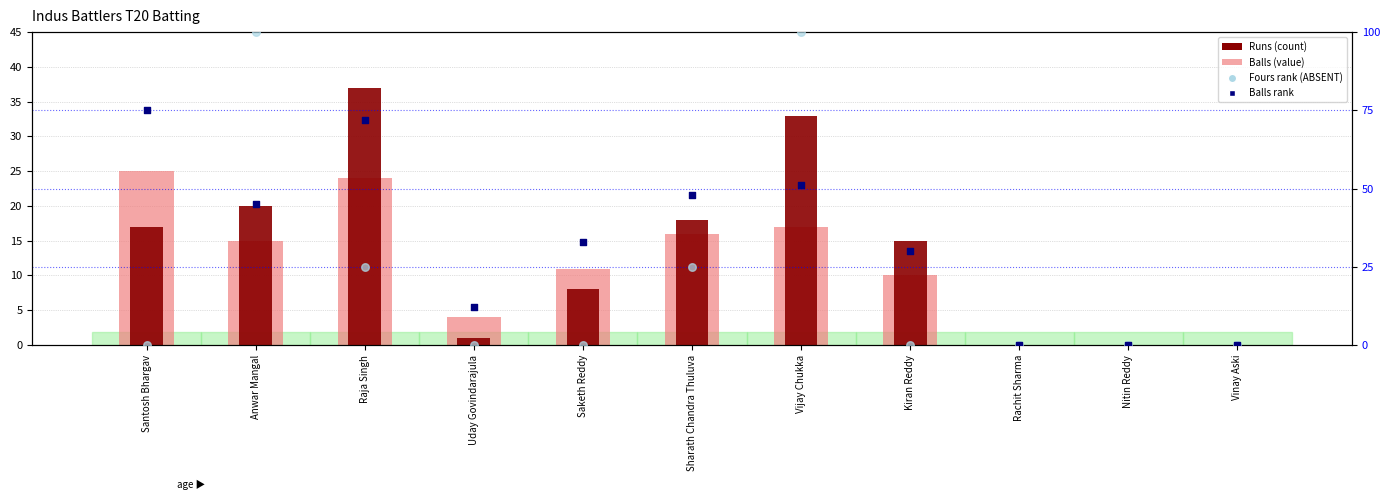

Which series reaches the minimum Y coordinate?

Balls